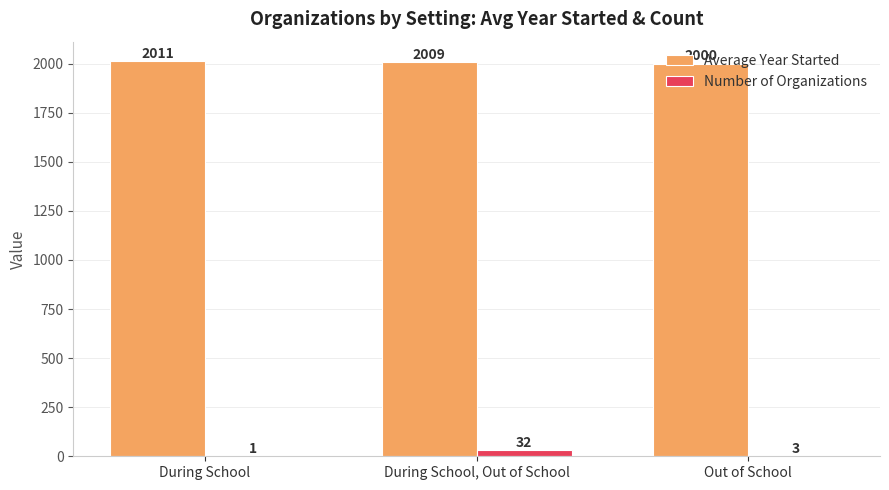

True or false: Number of Organizations has a value of 3.0 at Out of School.

True